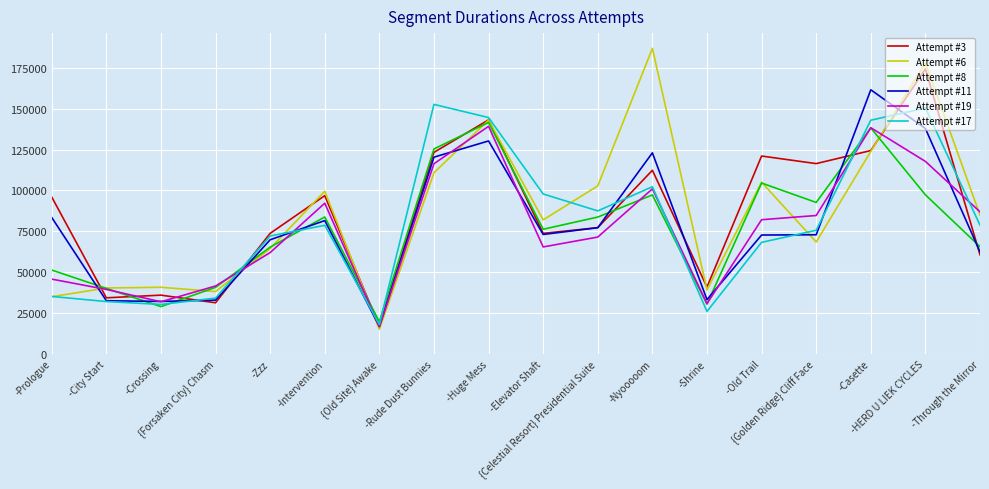

Which series has the widest spread of values?

Attempt #6